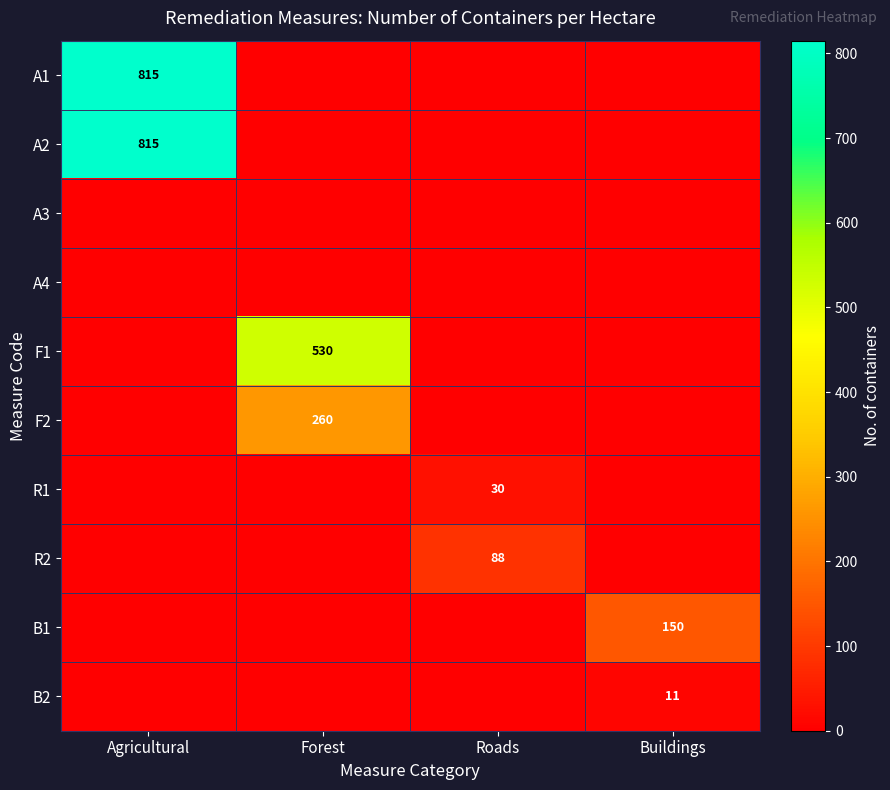

Is it true that F2 equals 375 at Forest?

False